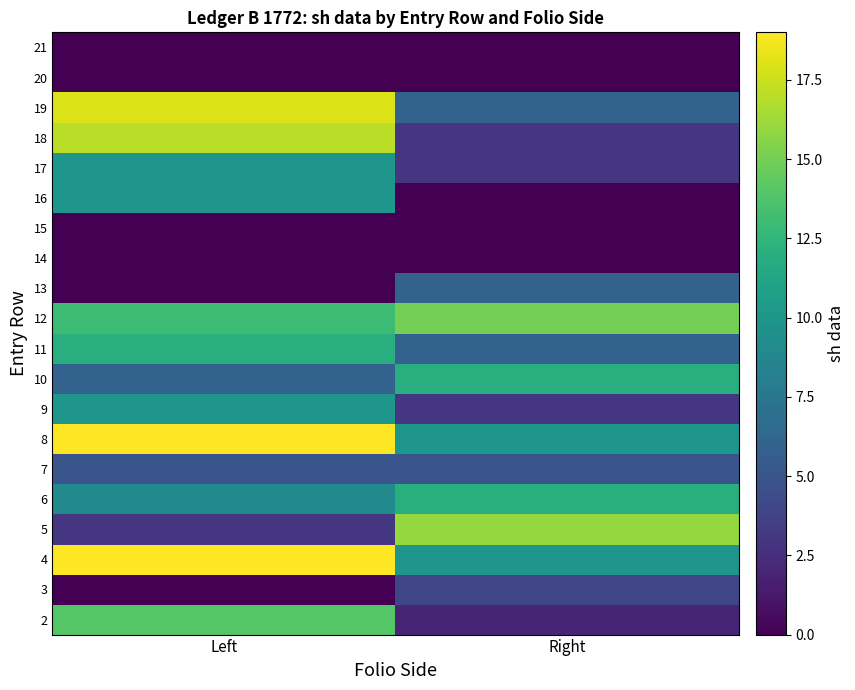

What is the difference between the highest and lowest values at Left?

19